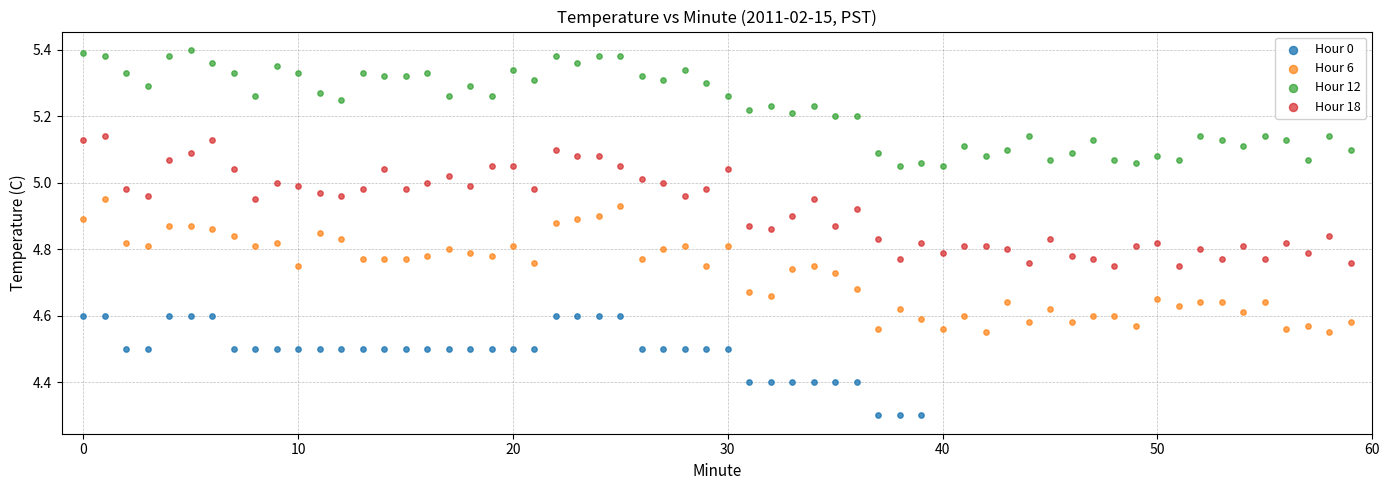

Which series reaches the minimum Y coordinate?

Hour 0